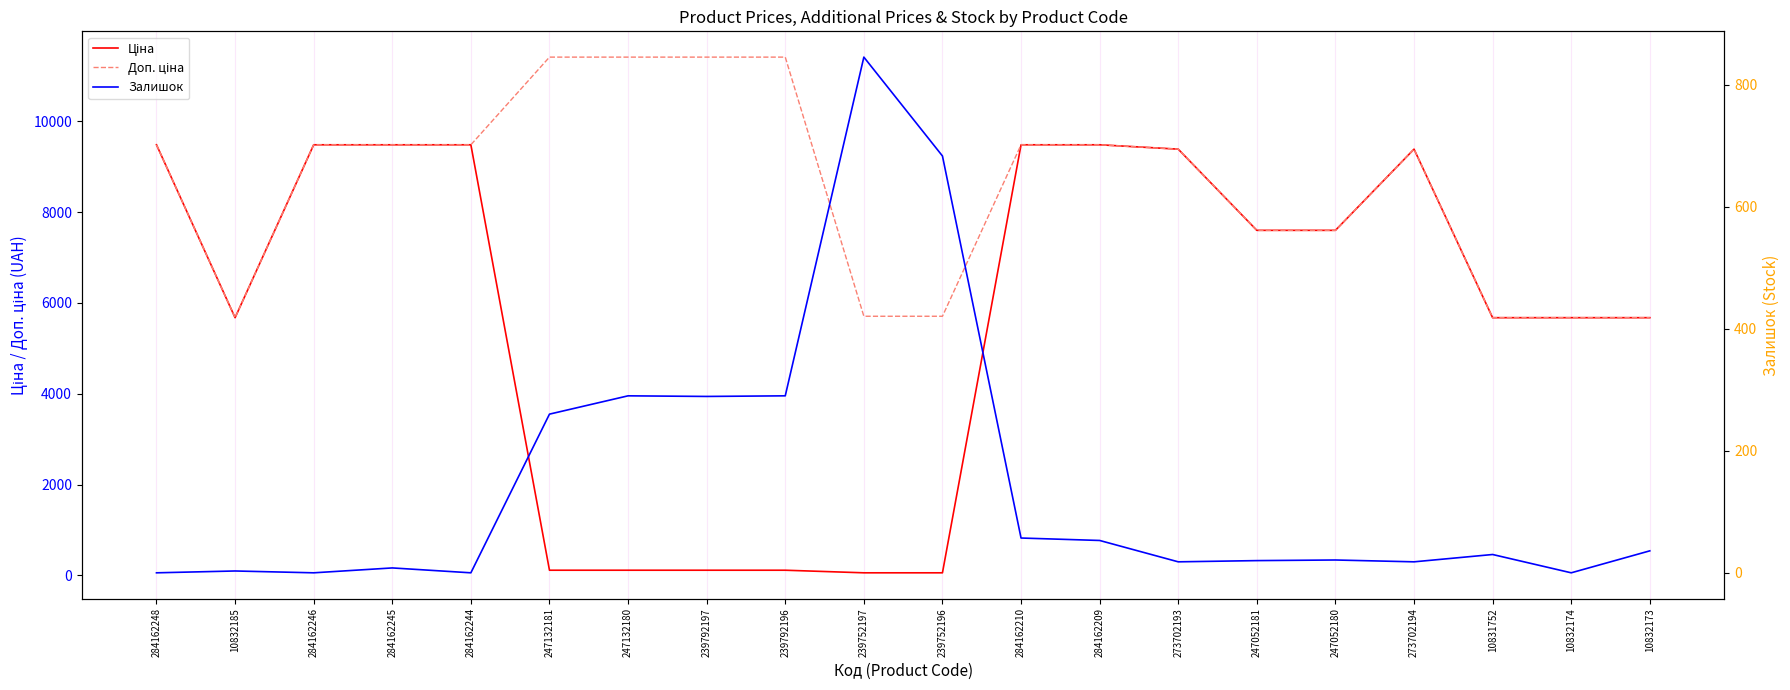

Reading left to right, what are all the values shown in this chart?

Ціна: 284162248=9480.1	10832185=5673.8	284162246=9480.1	284162245=9480.1	284162244=9480.1	247132181=114.1	247132180=114.1	239792197=114.1	239792196=114.1	239752197=57.0	239752196=57.0	284162210=9480.1	284162209=9480.1	273702193=9384.0	247052181=7596.5	247052180=7596.5	273702194=9384.0	10831752=5673.8	10832174=5673.8	10832173=5673.8
Доп. ціна: 284162248=9480.1	10832185=5673.8	284162246=9480.1	284162245=9480.1	284162244=9480.1	247132181=11410.0	247132180=11410.0	239792197=11410.0	239792196=11410.0	239752197=5705.0	239752196=5705.0	284162210=9480.1	284162209=9480.1	273702193=9384.0	247052181=7596.5	247052180=7596.5	273702194=9384.0	10831752=5673.8	10832174=5673.8	10832173=5673.8
Залишок: 284162248=0.0	10832185=3.0	284162246=0.0	284162245=8.0	284162244=0.0	247132181=260.0	247132180=290.0	239792197=289.0	239792196=290.0	239752197=845.0	239752196=683.0	284162210=57.0	284162209=53.0	273702193=18.0	247052181=20.0	247052180=21.0	273702194=18.0	10831752=30.0	10832174=0.0	10832173=36.0